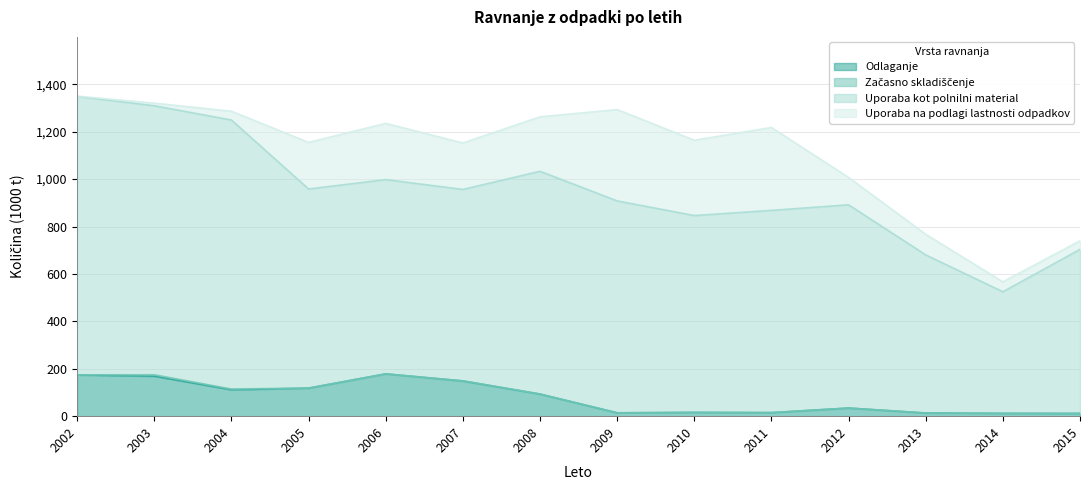

What are all the series names shown in the legend?

Odlaganje, Začasno skladiščenje, Uporaba kot polnilni material, Uporaba na podlagi lastnosti odpadkov